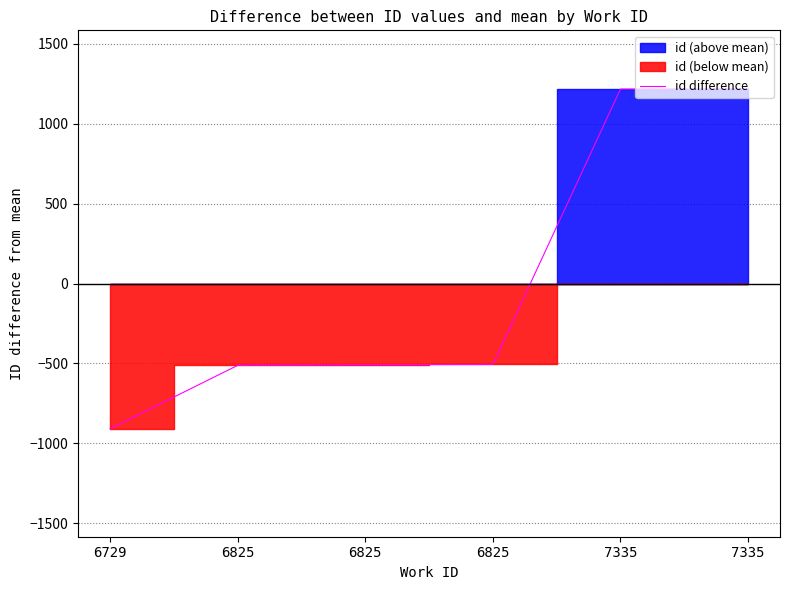

What value does the data have at 6729?

-909.7